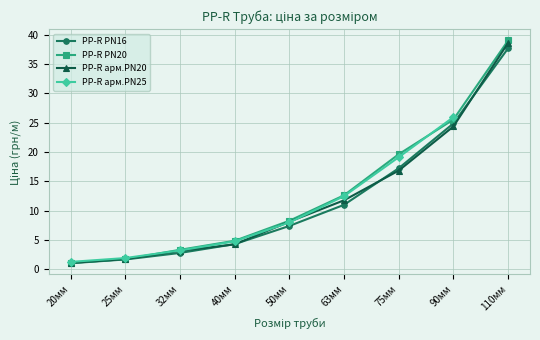

At which label does PP-R арм.PN20 first exceed 8?

50мм